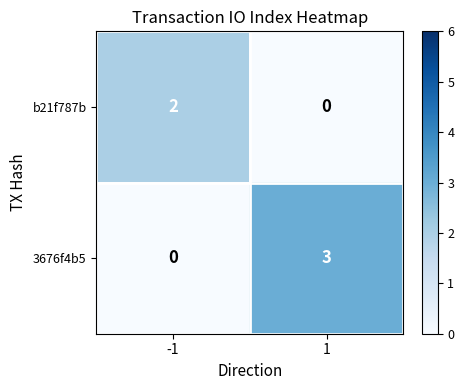

The b21f787b series shows 0 at 1. True or false?

True